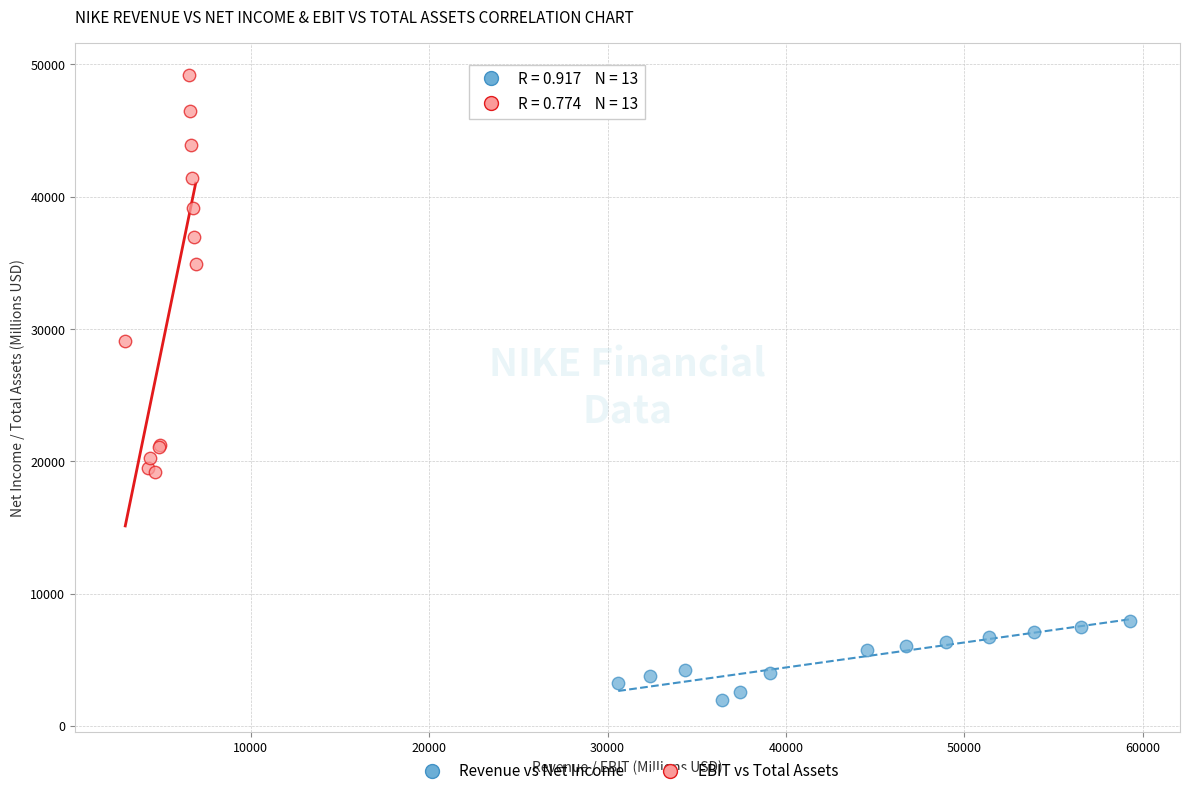

Which series reaches the maximum Y coordinate?

EBIT vs Total Assets